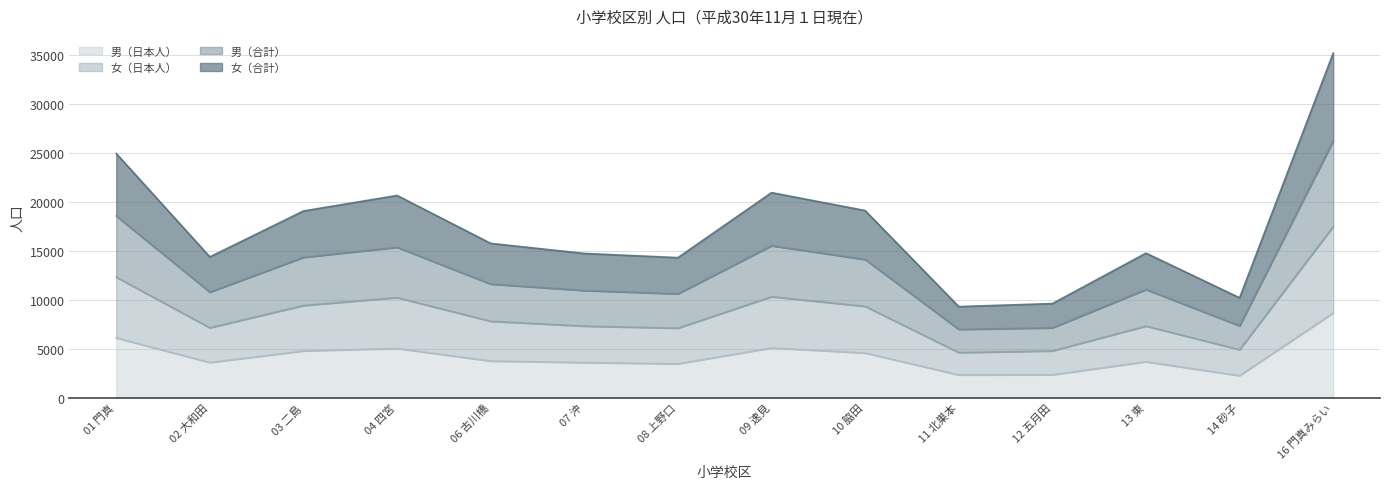

The value of 男（合計） at 07 沖 is 10935. True or false?

True